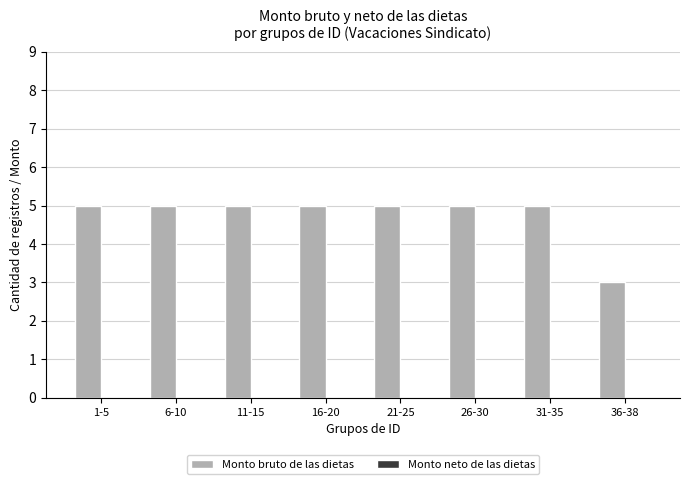

What is the sum of the values at 11-15 and 6-10?

10